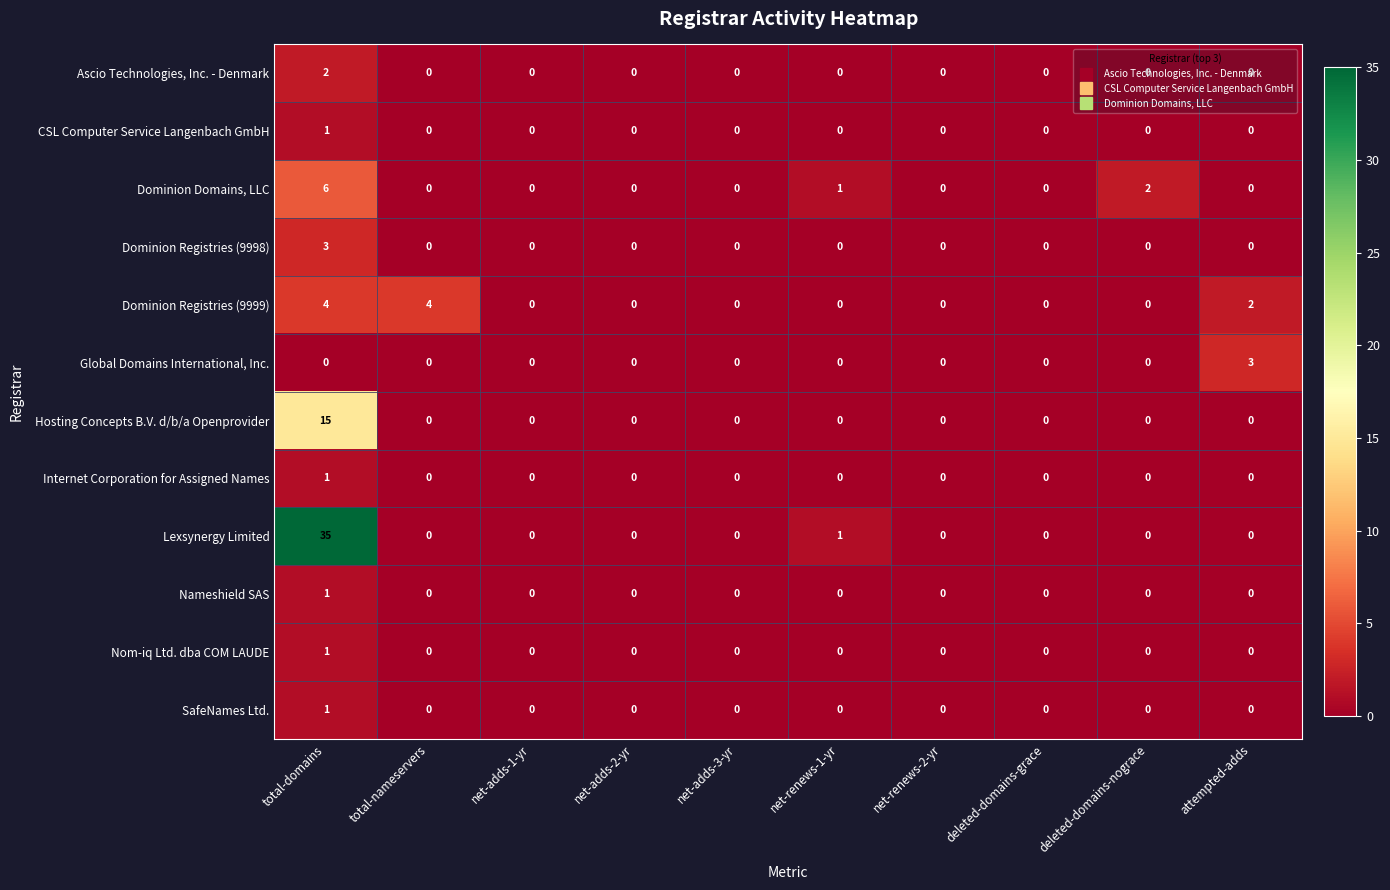

How many distinct data groups are displayed?

12